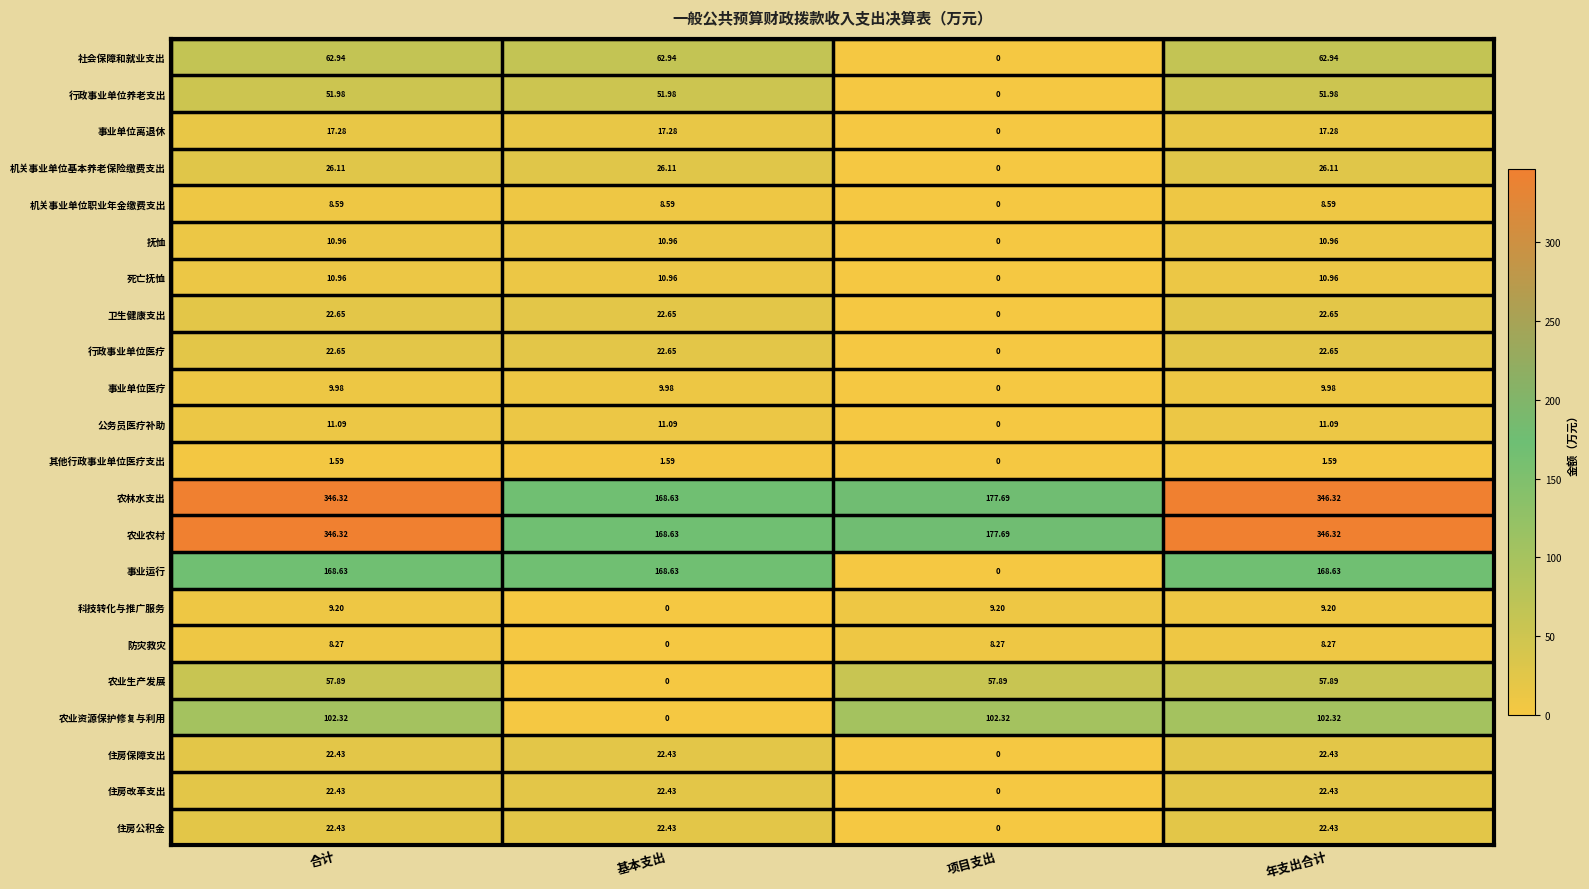

At which label does 卫生健康支出 reach its minimum?

项目支出